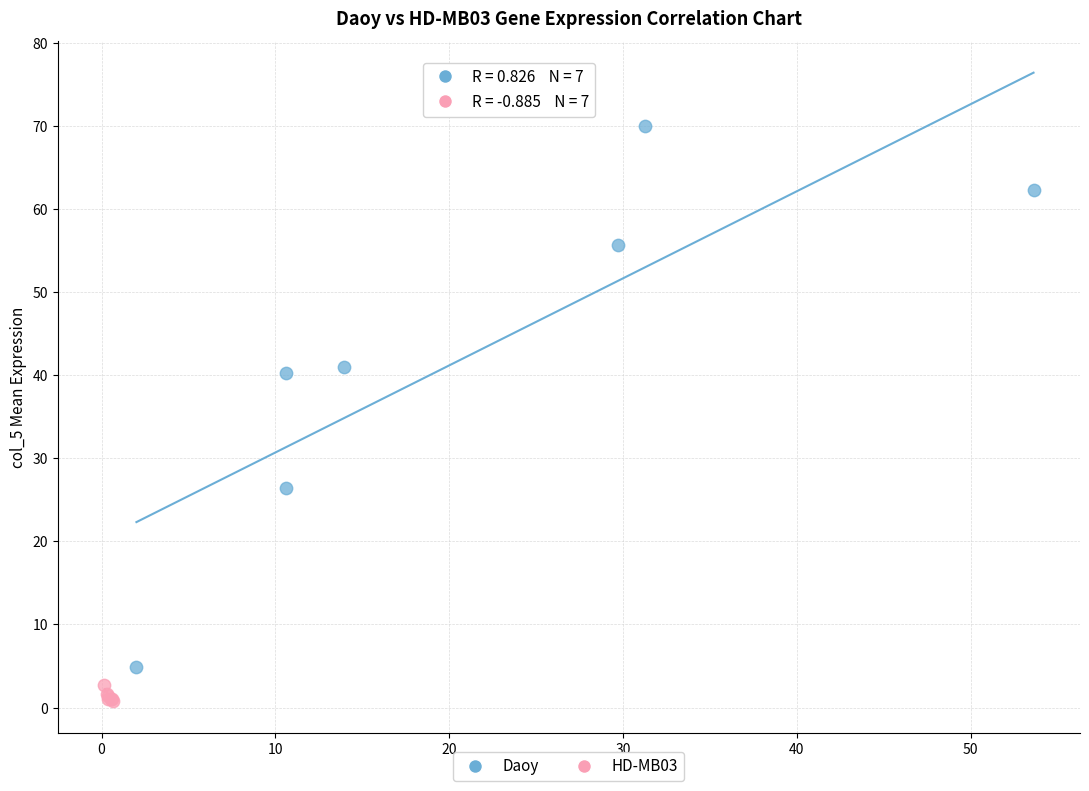

Which series has the widest spread of Y values?

Daoy